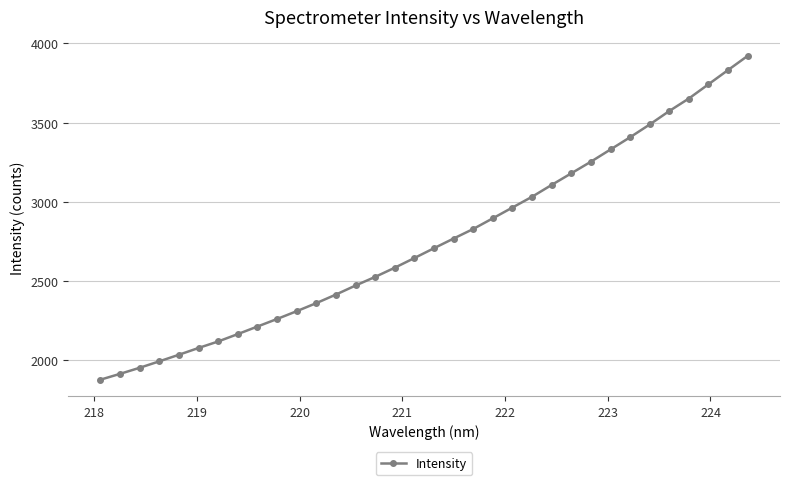

What is the smallest value displayed?

1878.8